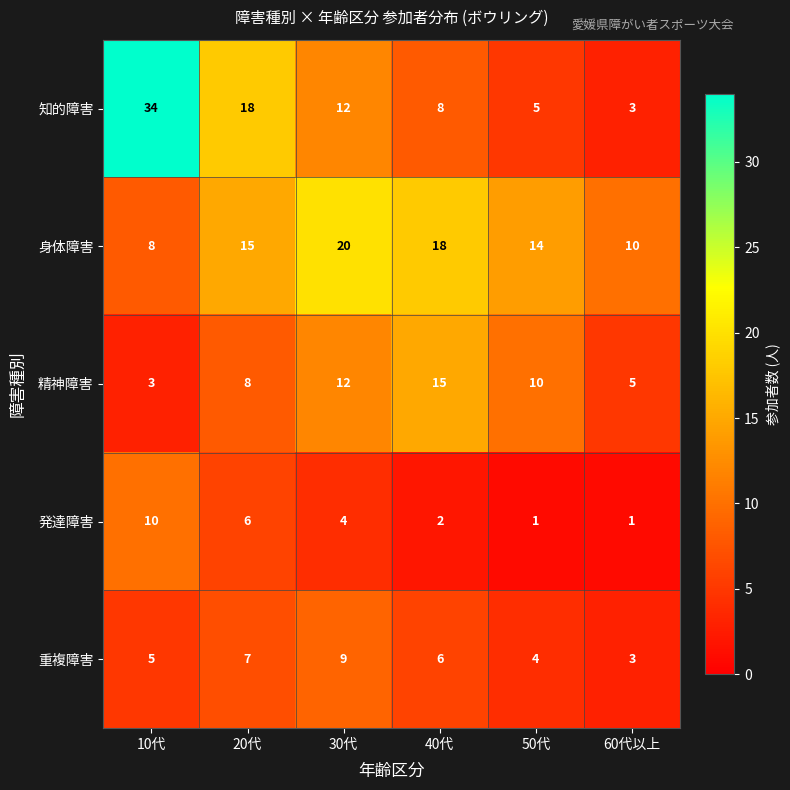

At which label is 身体障害 closest to 14?

50代